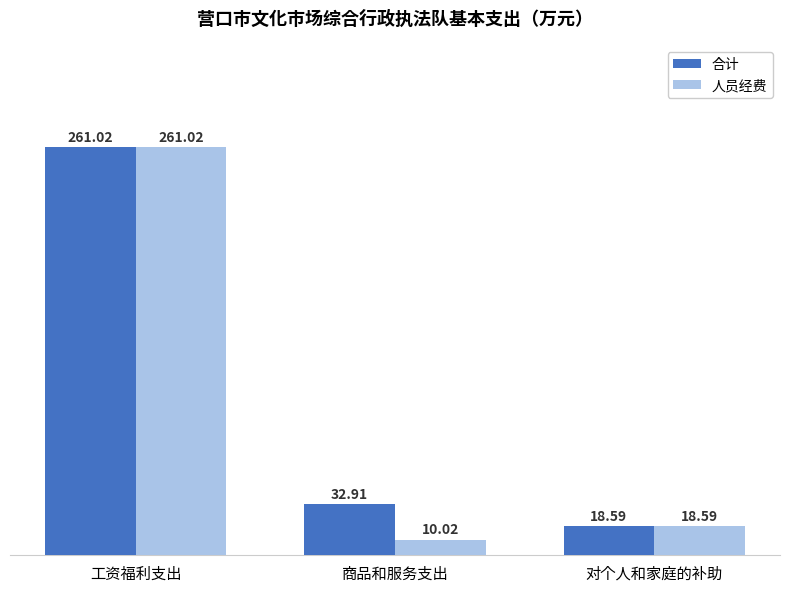

Which series has the largest total across all categories?

合计